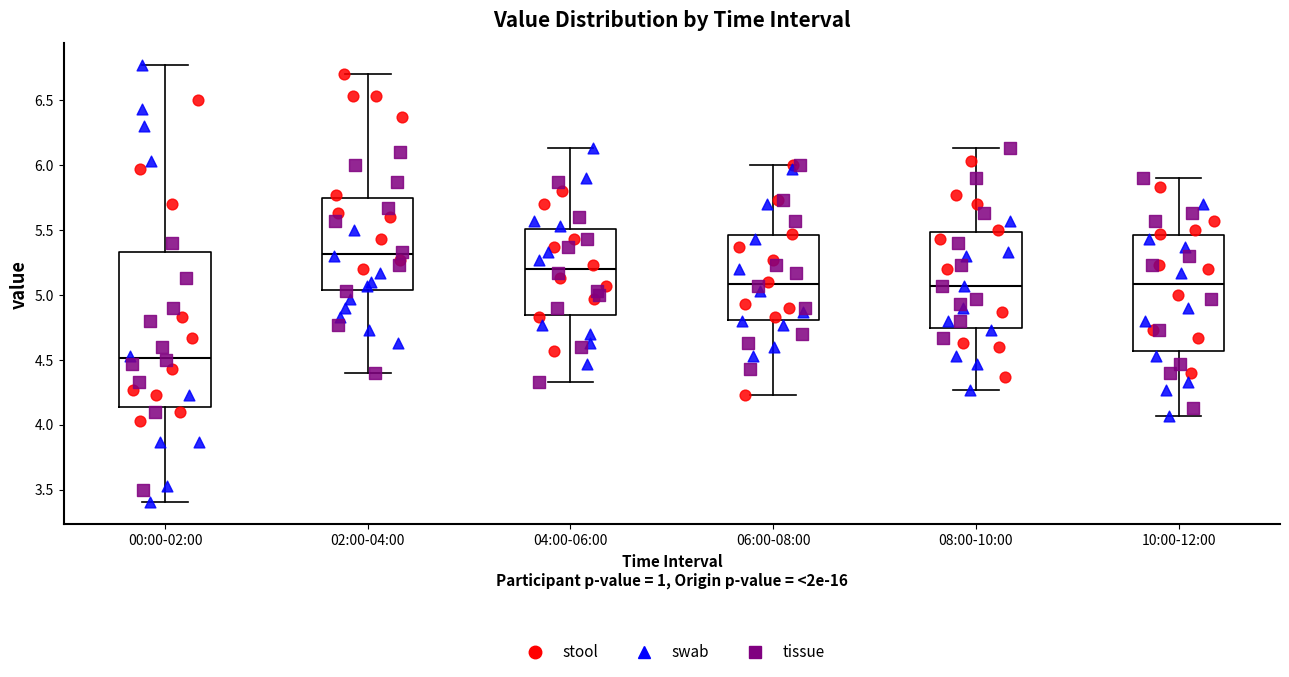

Comparing the boxes themselves (not the whiskers), which one is the tallest?

00:00-02:00